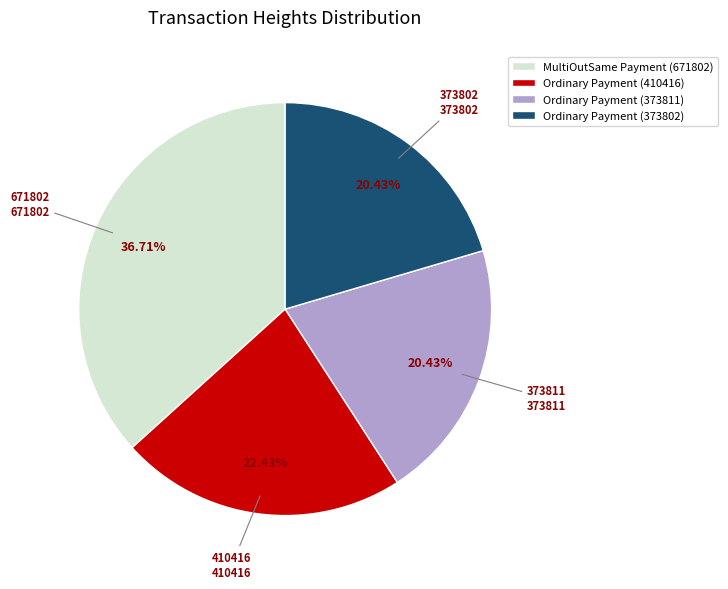

Do Ordinary Payment (410416) and Ordinary Payment (373811) together represent more than half of the pie?

No